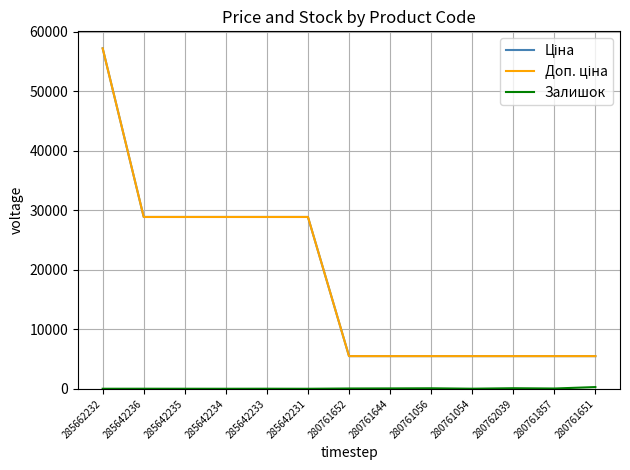

What is the difference between the highest and lowest values at 285642231?

28880.3